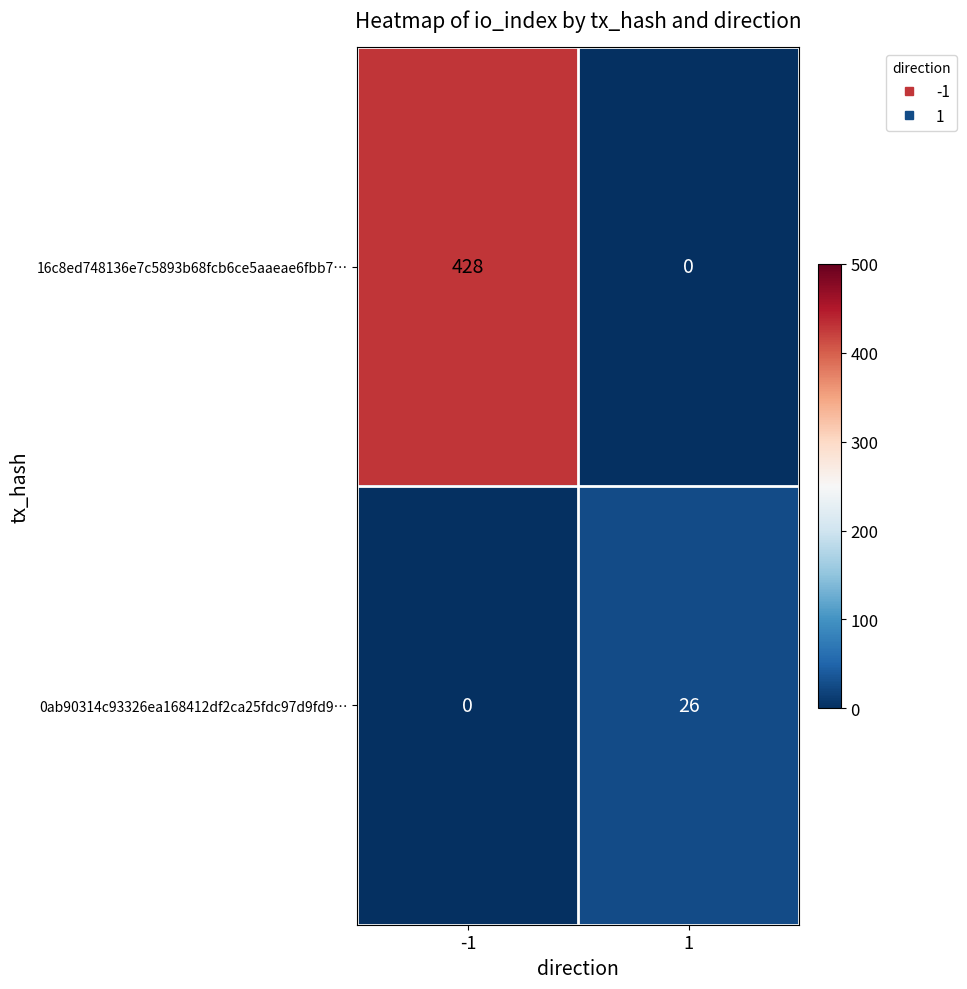

What is the difference between the 16c8ed748136e7c5893b68fcb6ce5aaeae6fbb7… values at 1 and -1?

428